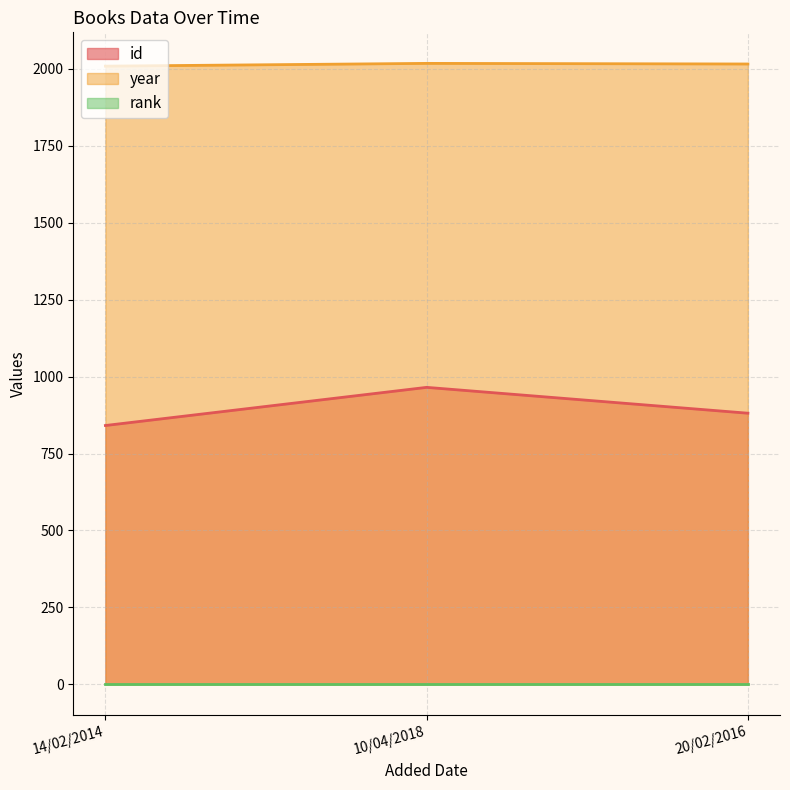

Count the number of categories in the chart.

3